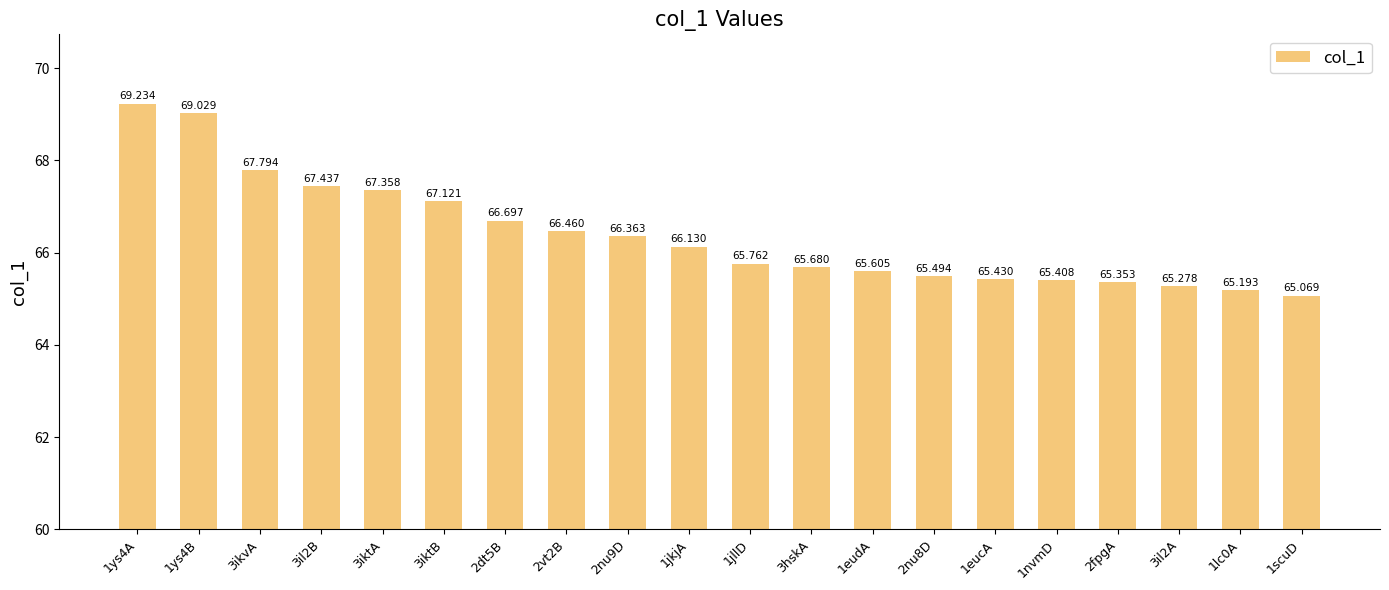

What is the label of the 6th bar from the right?

1eucA